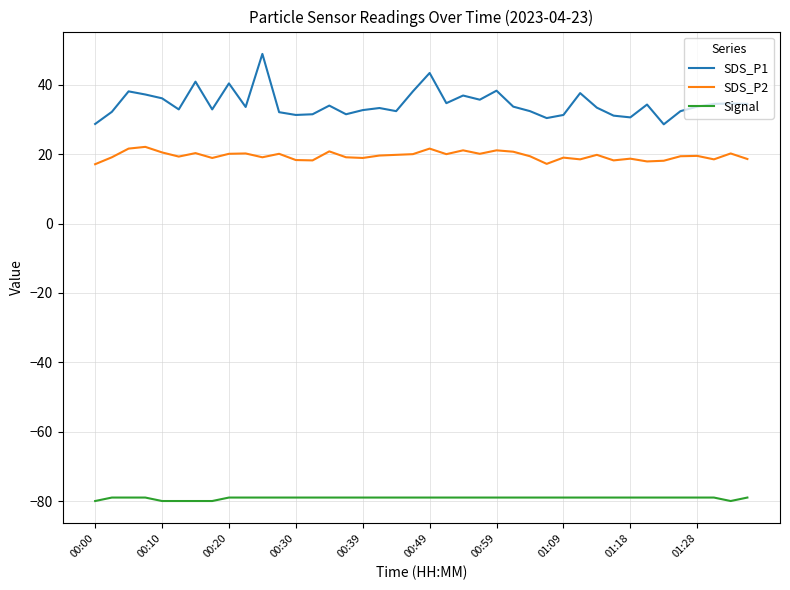

Which series has the largest total across all categories?

SDS_P1